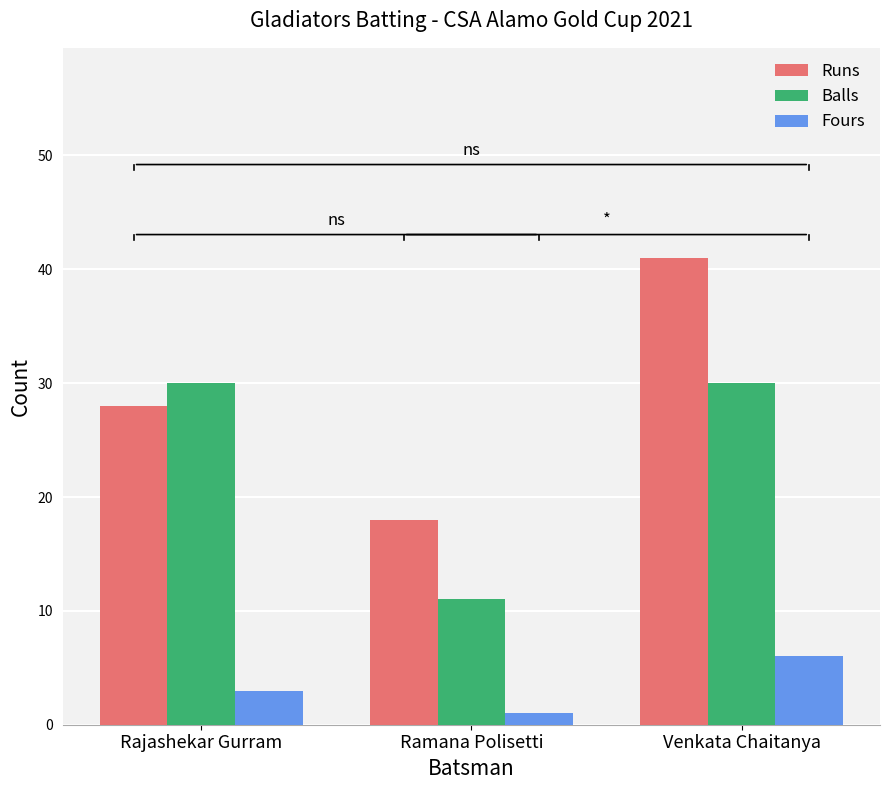

What is the difference between the highest and lowest values at Rajashekar Gurram?

27